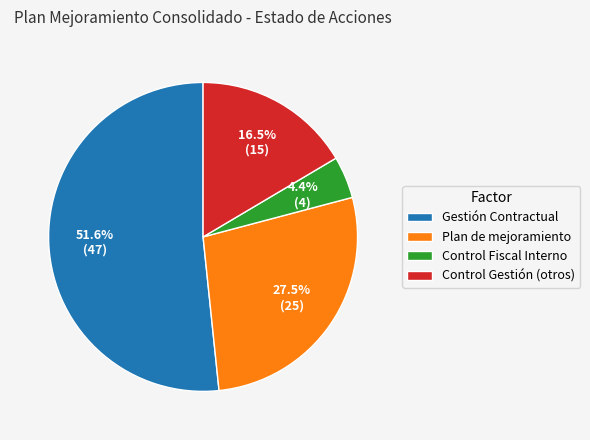

Is there a majority slice in this chart?

Yes